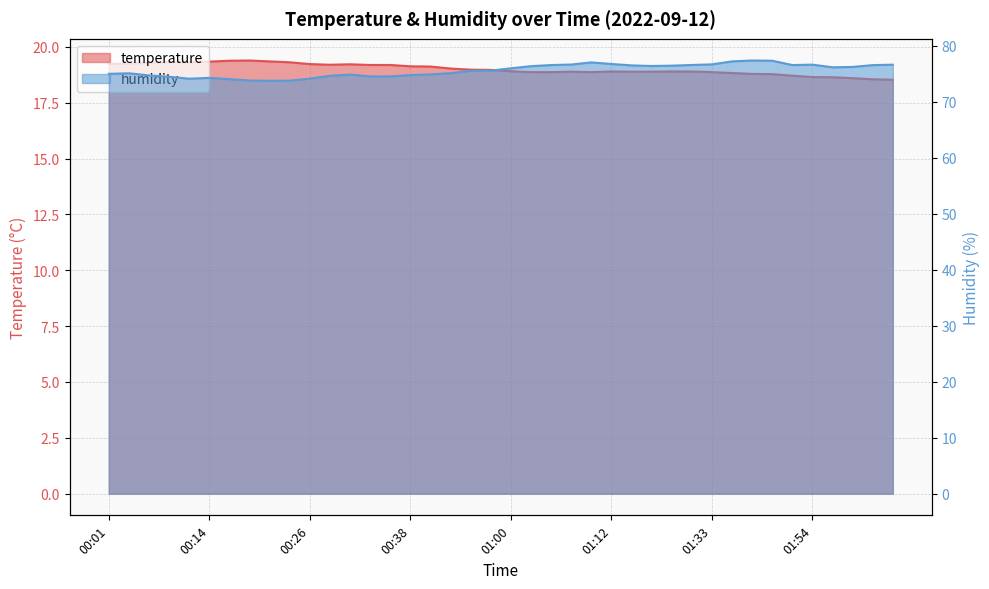

What is the spread (max minus min) of values at 00:09?

55.1